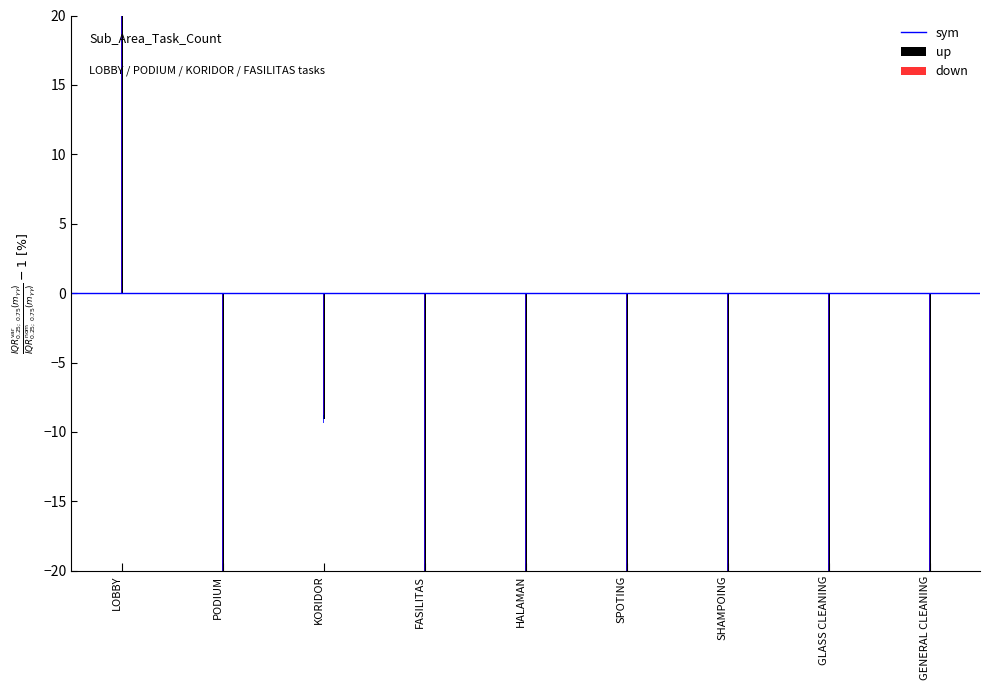

At which label is down closest to 28?

KORIDOR